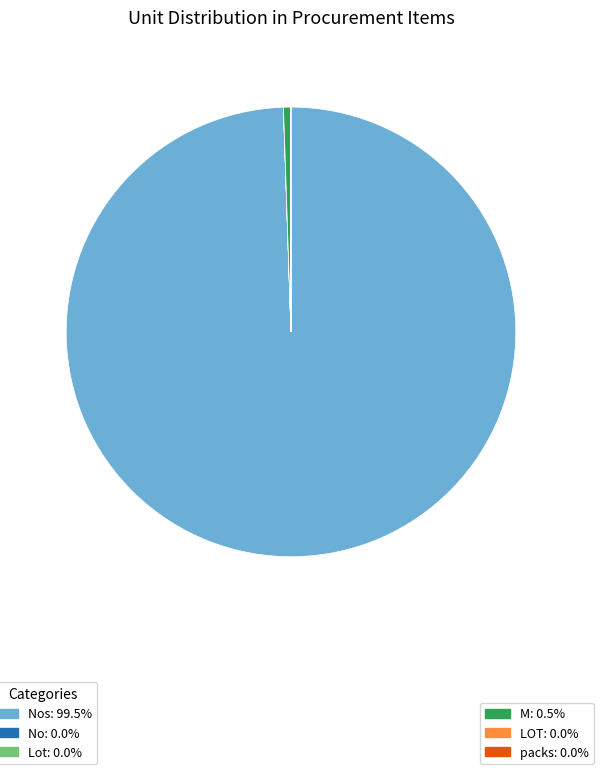

Is there a majority slice in this chart?

Yes